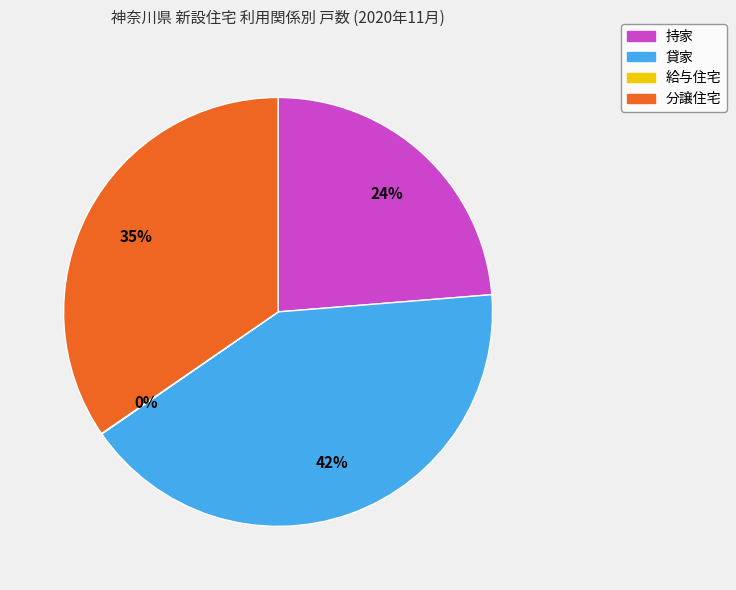

Between 持家 and 分譲住宅, which is larger?

分譲住宅